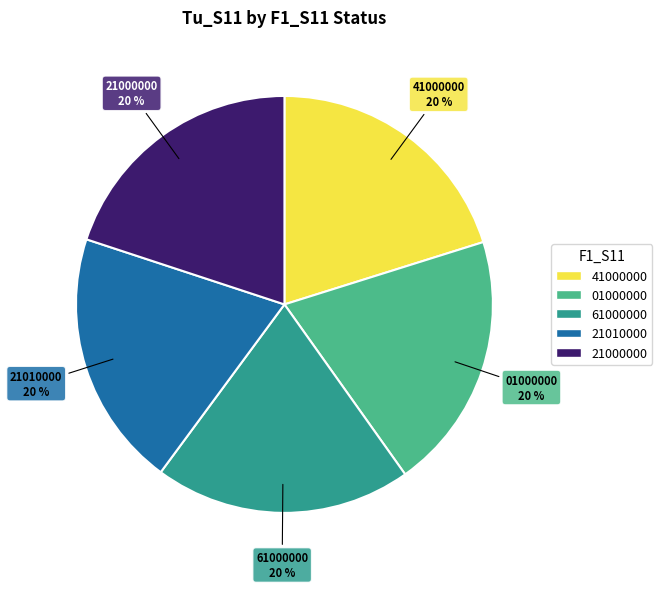

Is there any slice that represents more than half of the pie?

No